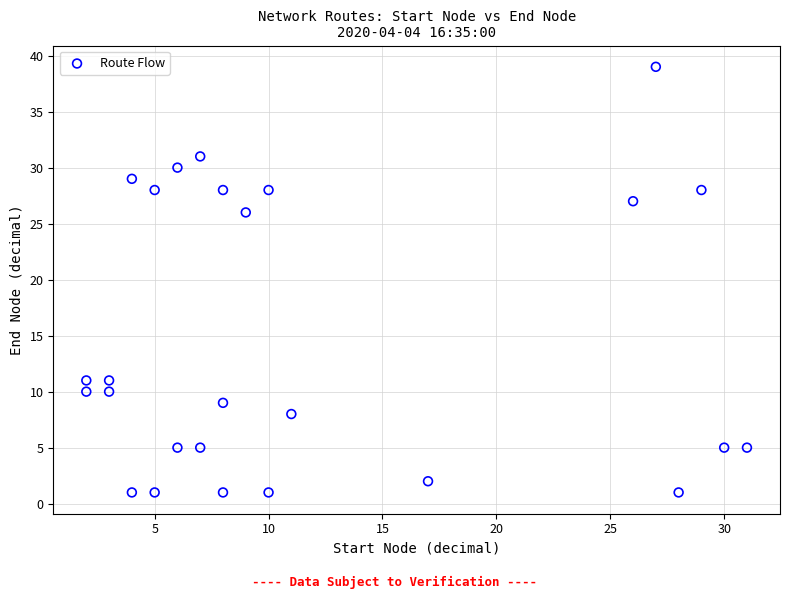

What Y value in the scatter plot is closest to 20?

26